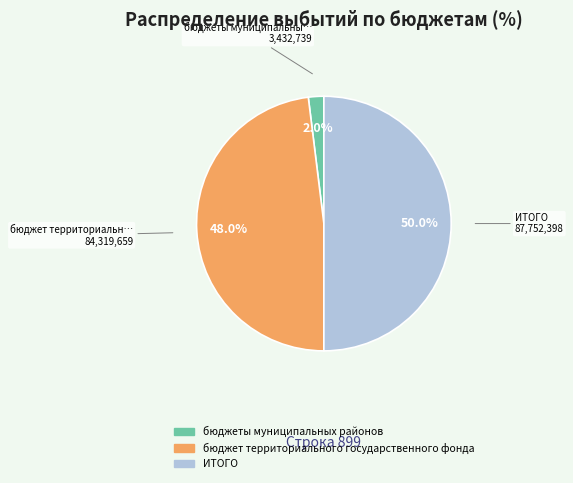

What is the smallest slice in the pie chart?

бюджеты муниципальных районов